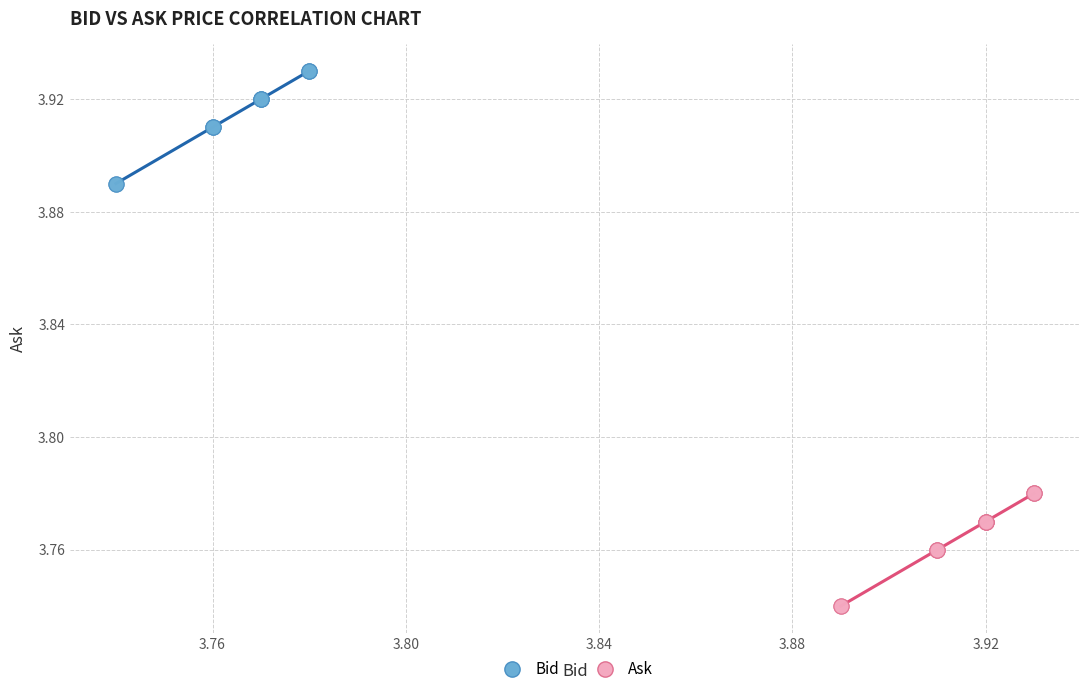

Which series contains the lowest Y value?

Ask